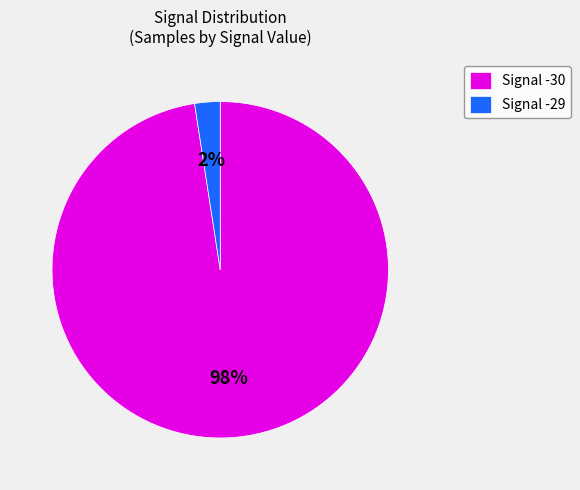

Which has a higher value, Signal -29 or Signal -30?

Signal -30